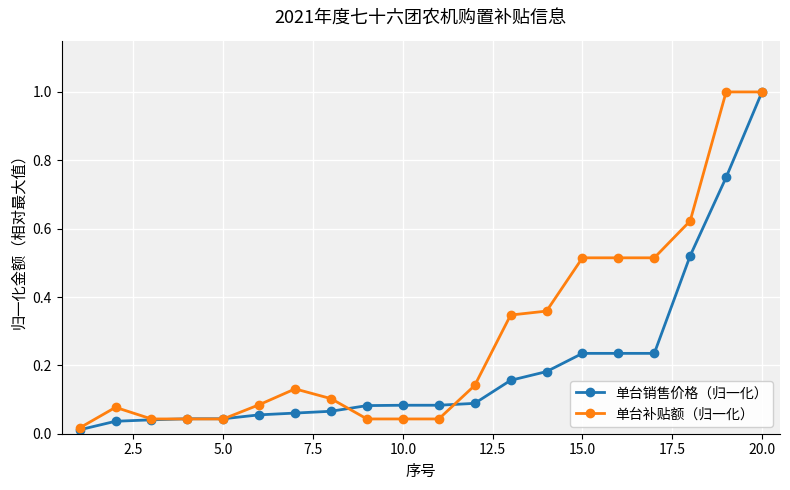

Which series has the largest total across all categories?

单台补贴额（归一化）